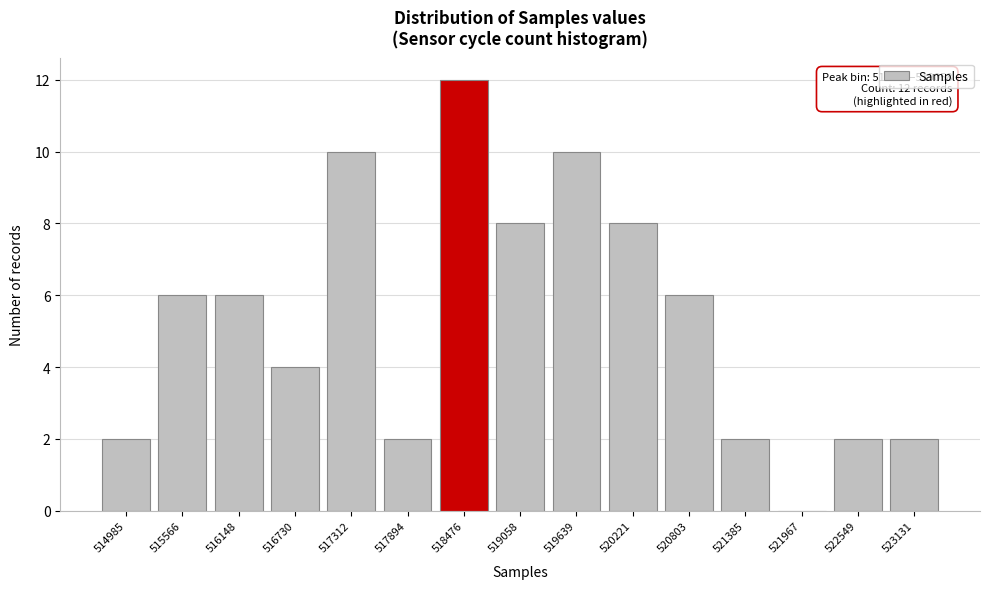

Reading right to left, what are all the values shown in this chart?

523131=2	522549=2	521967=0	521385=2	520803=6	520221=8	519639=10	519058=8	518476=12	517894=2	517312=10	516730=4	516148=6	515566=6	514985=2